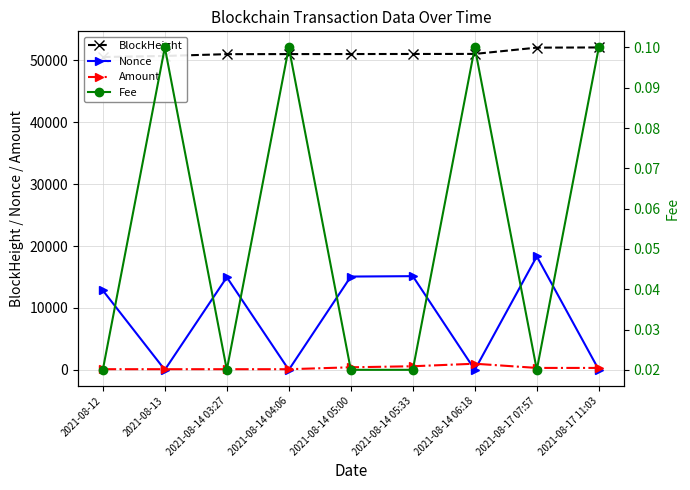

Is it true that BlockHeight equals 35025.7 at 2021-08-14 05:00?

False